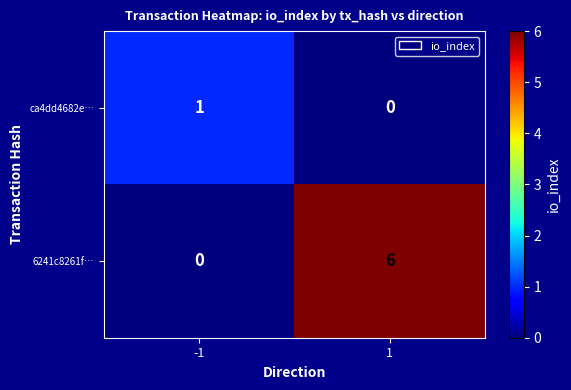

What is the maximum value shown in the chart?

6